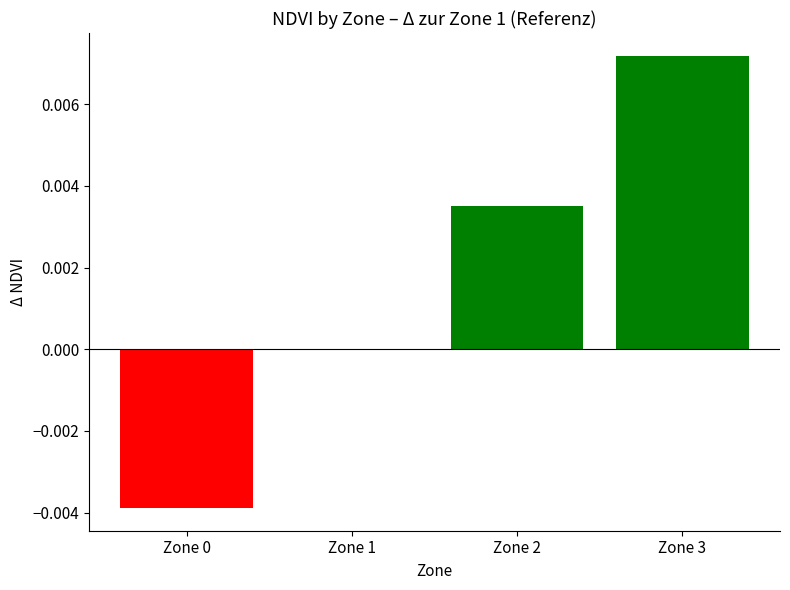

How many data points does each series have?

4